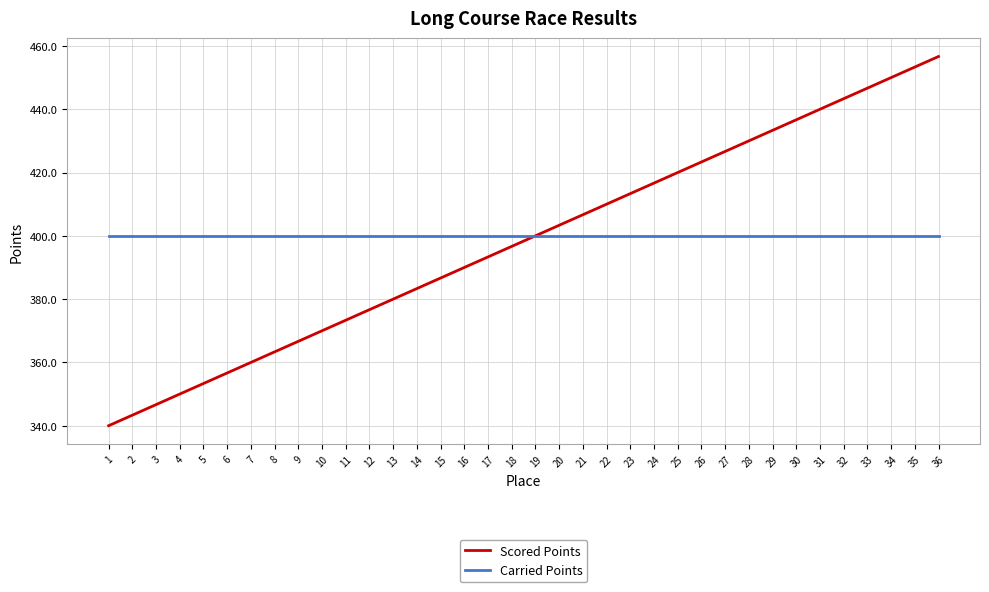

Which series has the largest range (max minus min)?

Scored Points